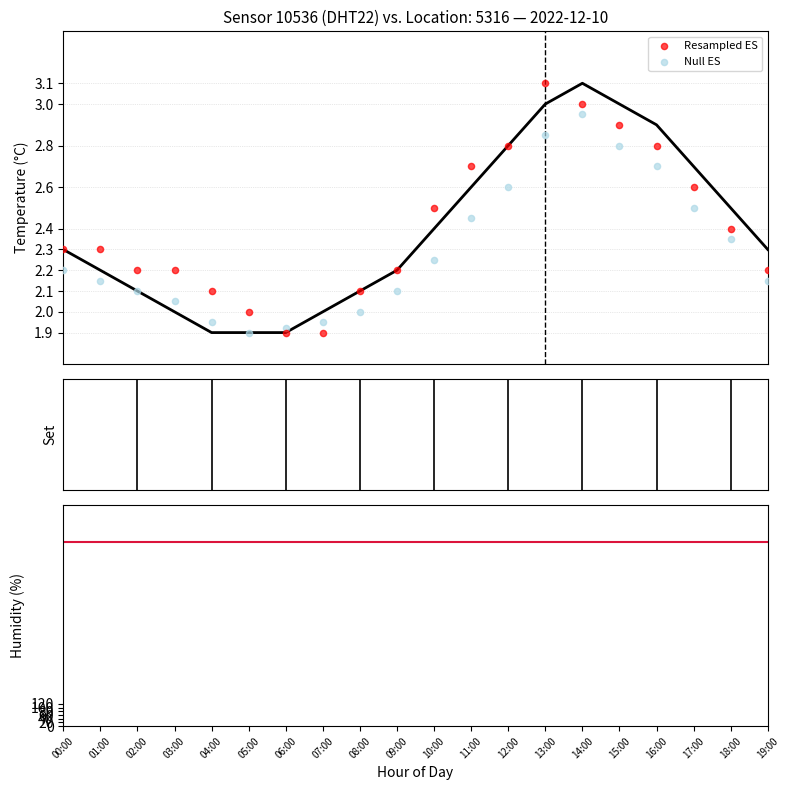

At which category is the sum across all series the highest?

13:00